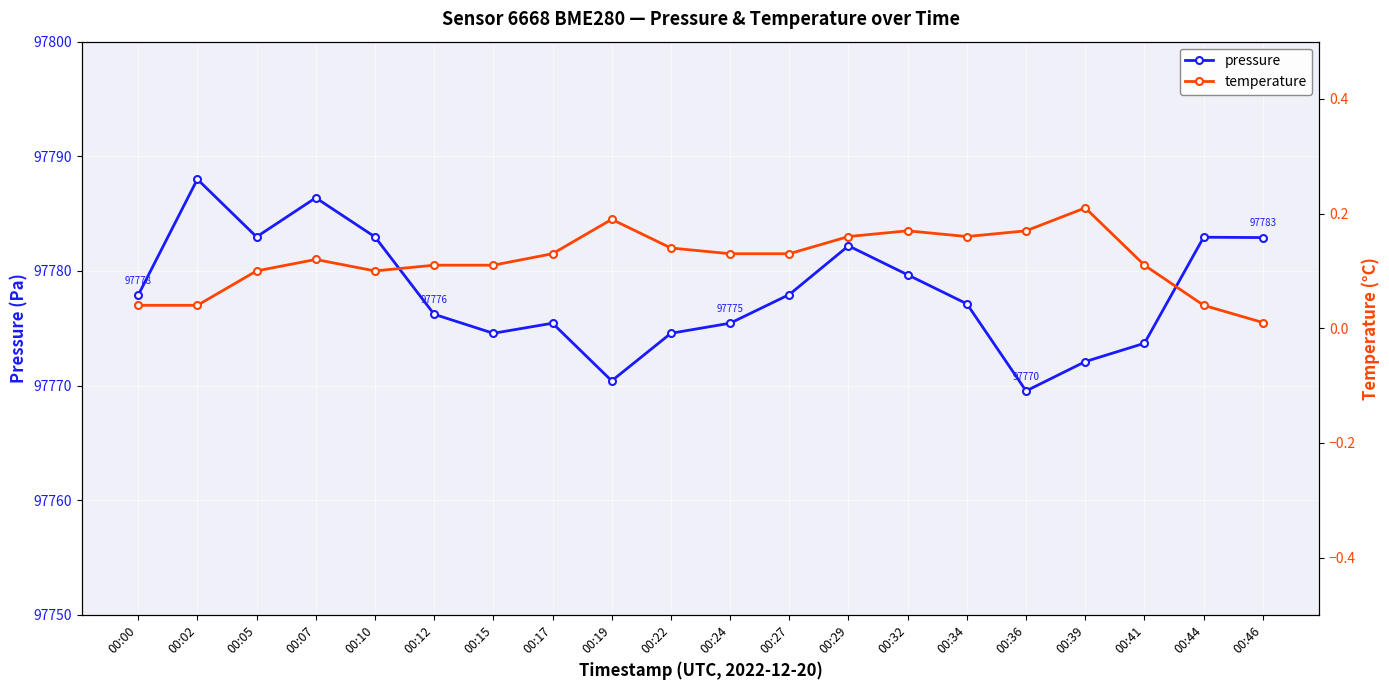

At which category does pressure reach its first local peak?

00:02